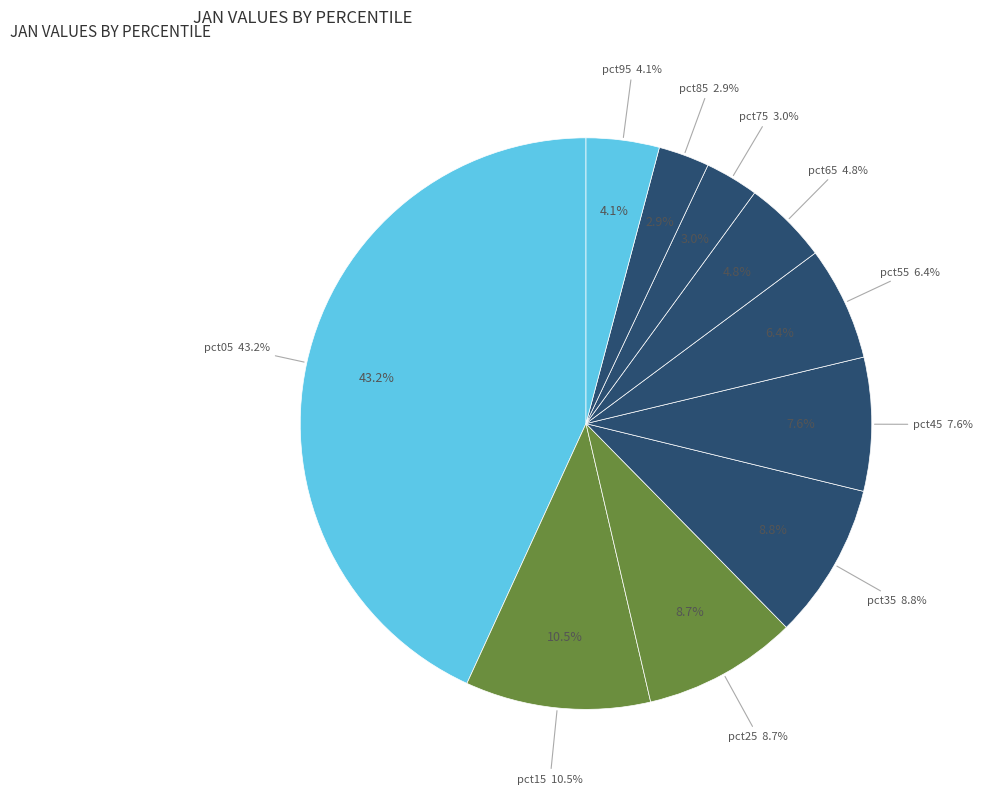

Is it true that pct45 is 8% of the pie?

True